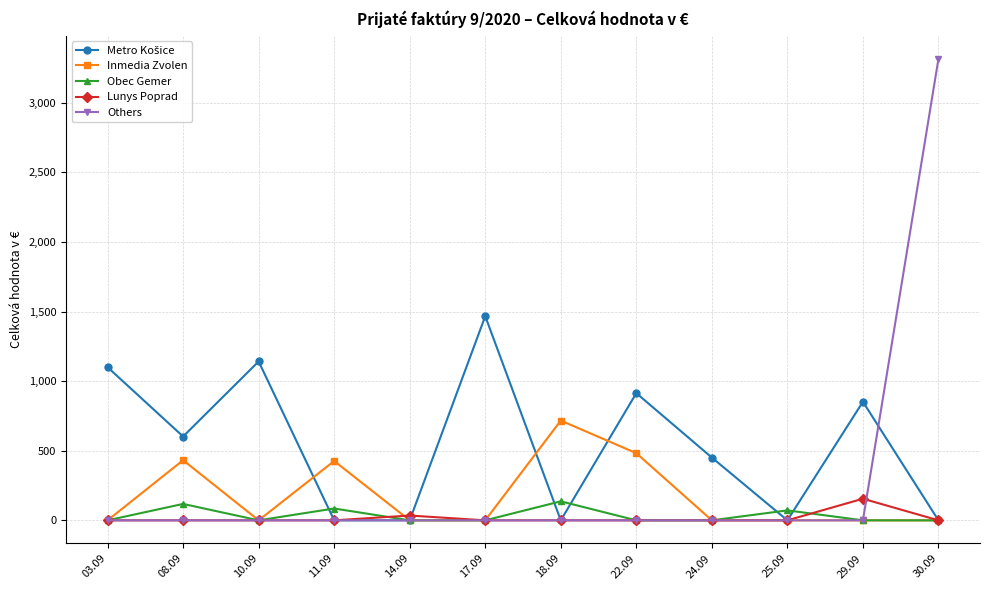

What is the maximum value for Others?

3314.7